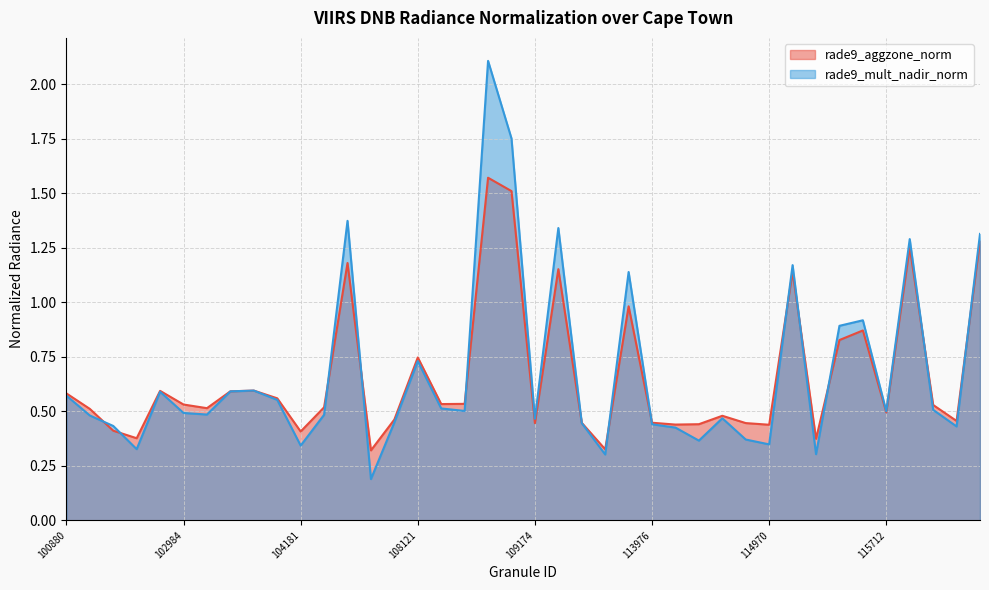

Is the value of rade9_aggzone_norm at 115457 greater than the value of rade9_mult_nadir_norm at 110231?

Yes